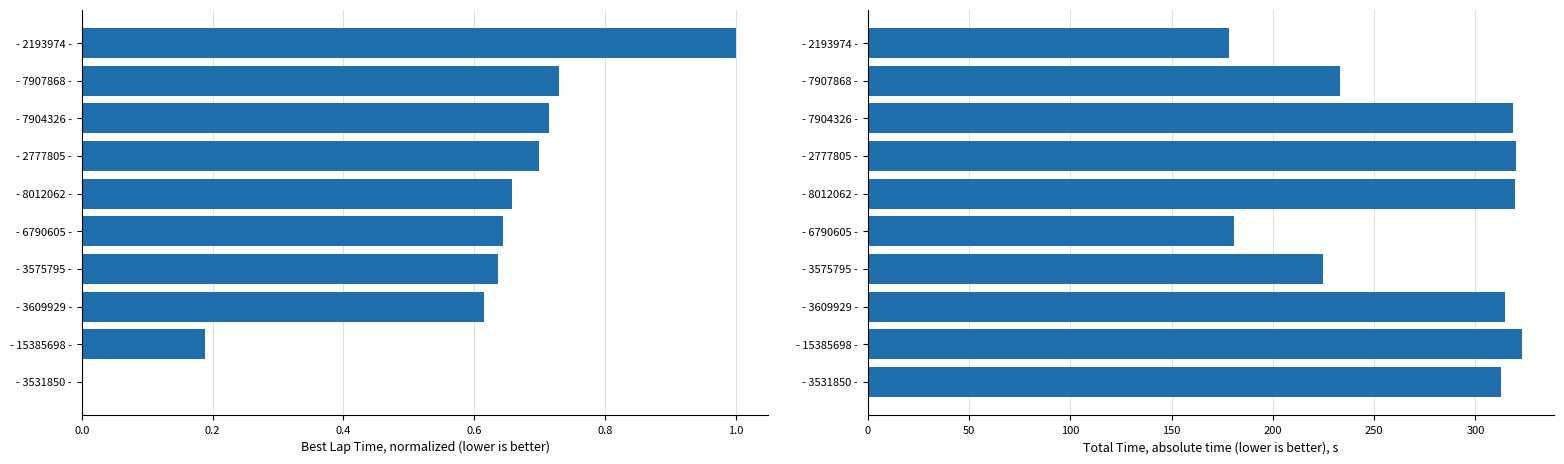

Which series has the largest range (max minus min)?

Total Time (s)